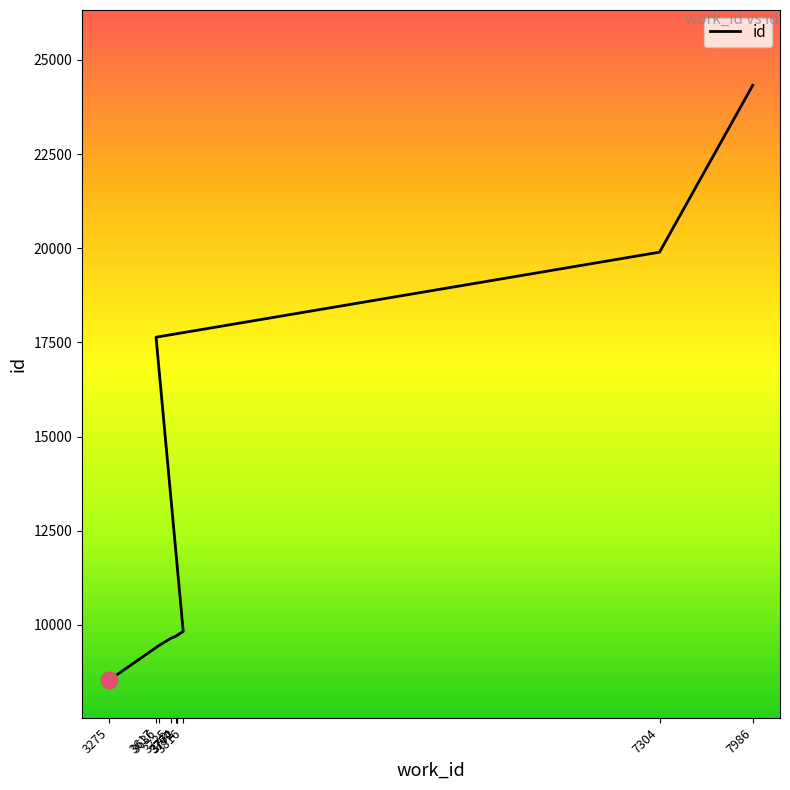

Between 3816 and 3275, which is larger?

3816